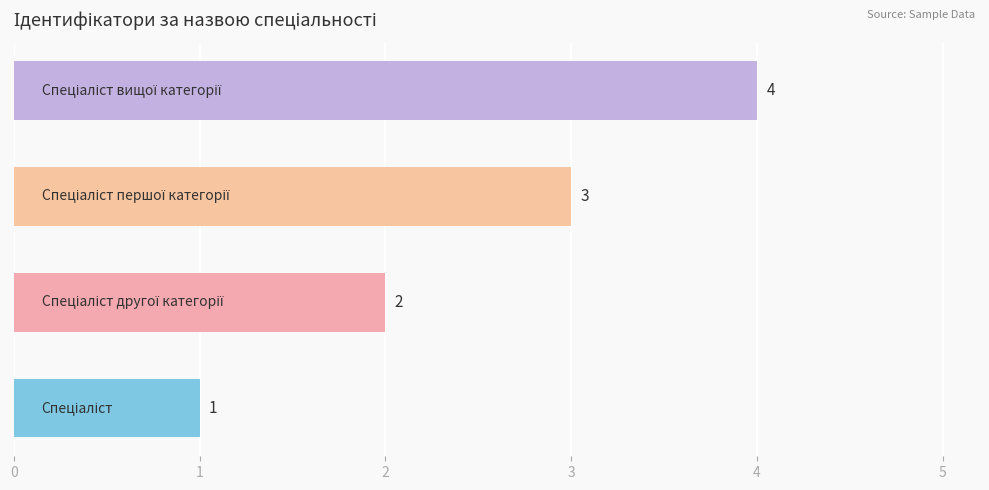

How many values are below 3?

2